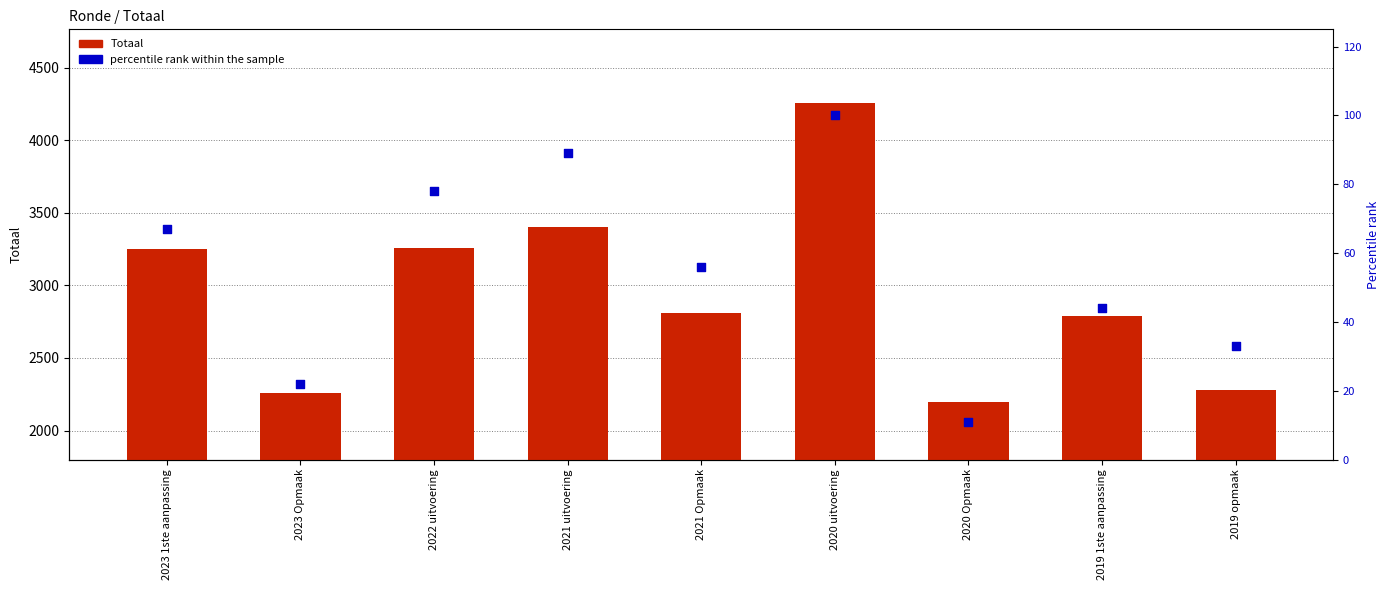

What are all the series names shown in the legend?

Totaal, percentile rank within the sample